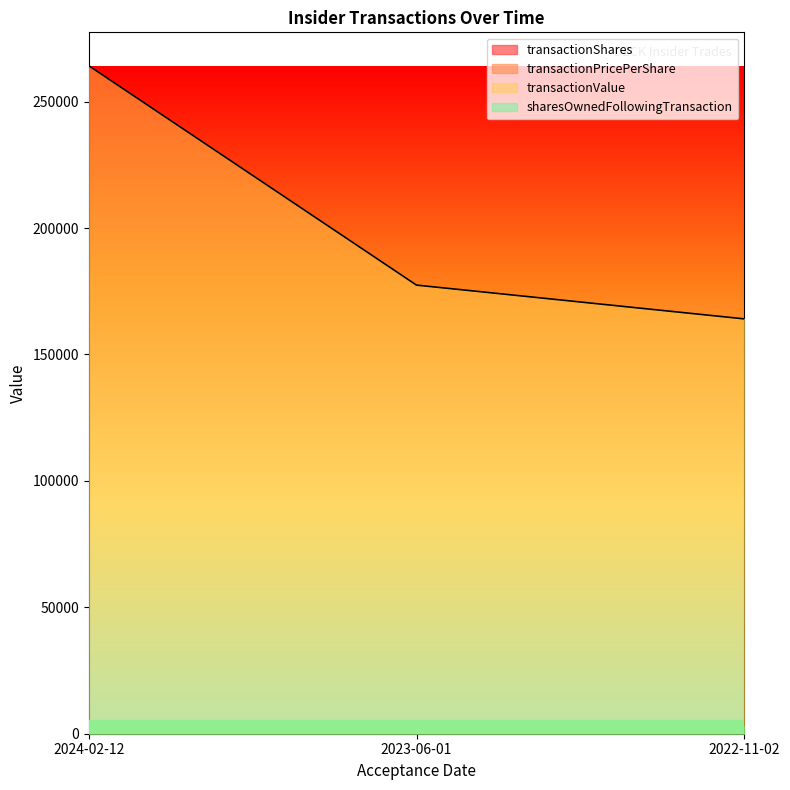

What is the value of the transactionValue point at the 1st from the left?

264213.0